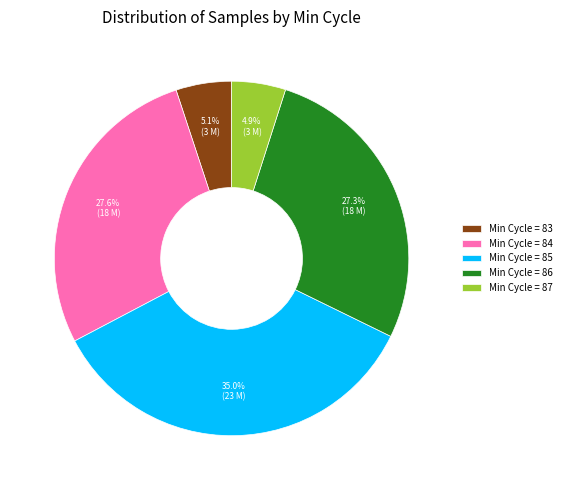

Is there a majority slice in this chart?

No